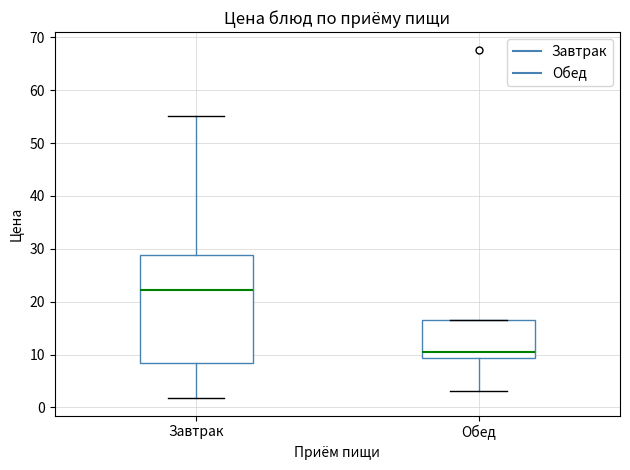

Which box is the tallest, from its lower edge to its upper edge?

Завтрак